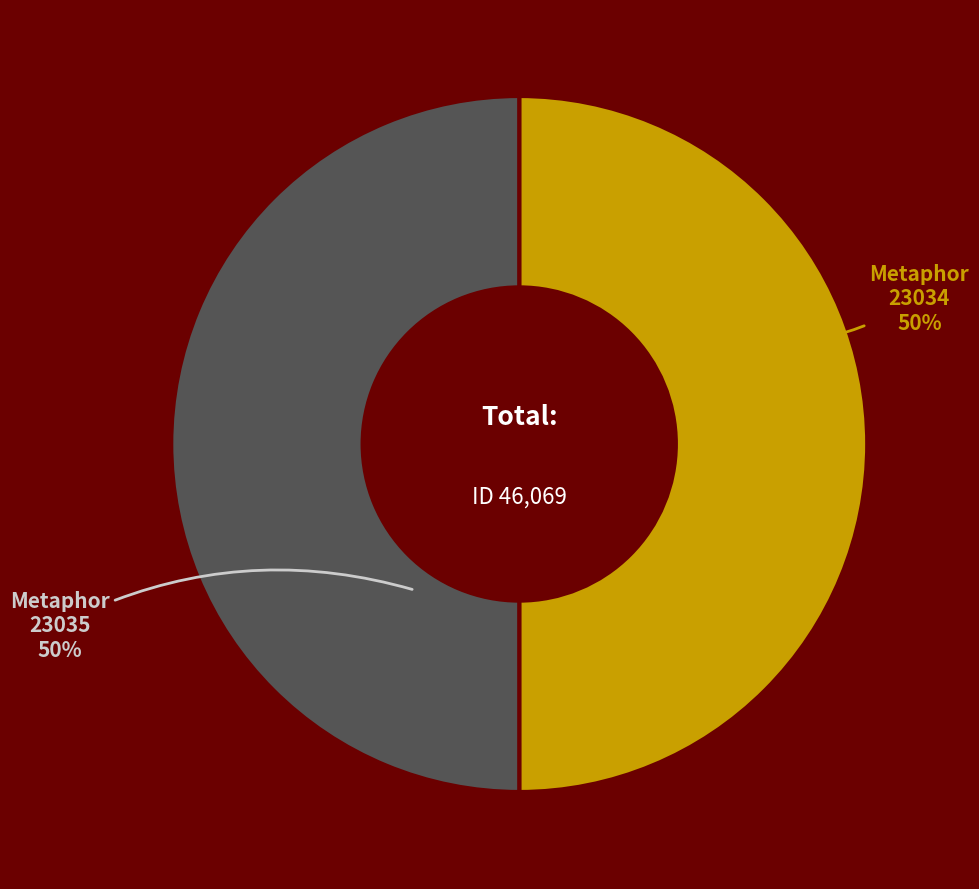

Approximately how many times larger is the value at Metaphor 23035 compared to Metaphor 23034?

1.0